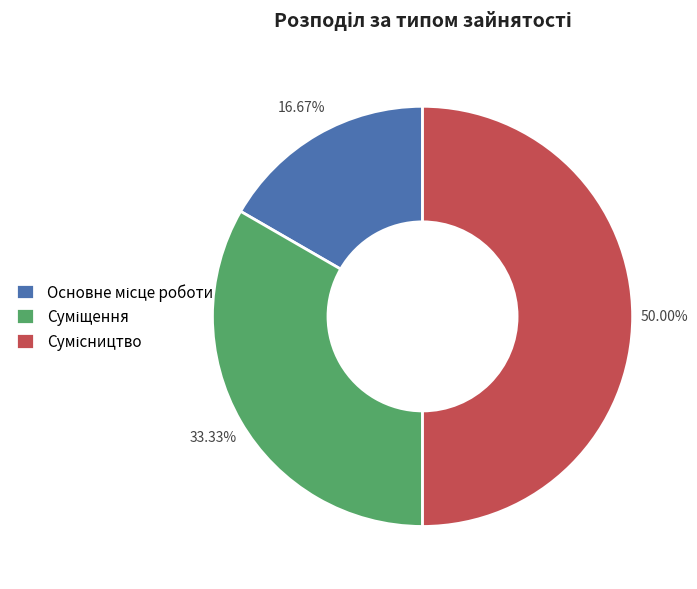

To the nearest percent, what percentage of the pie is Основне місце роботи?

17%